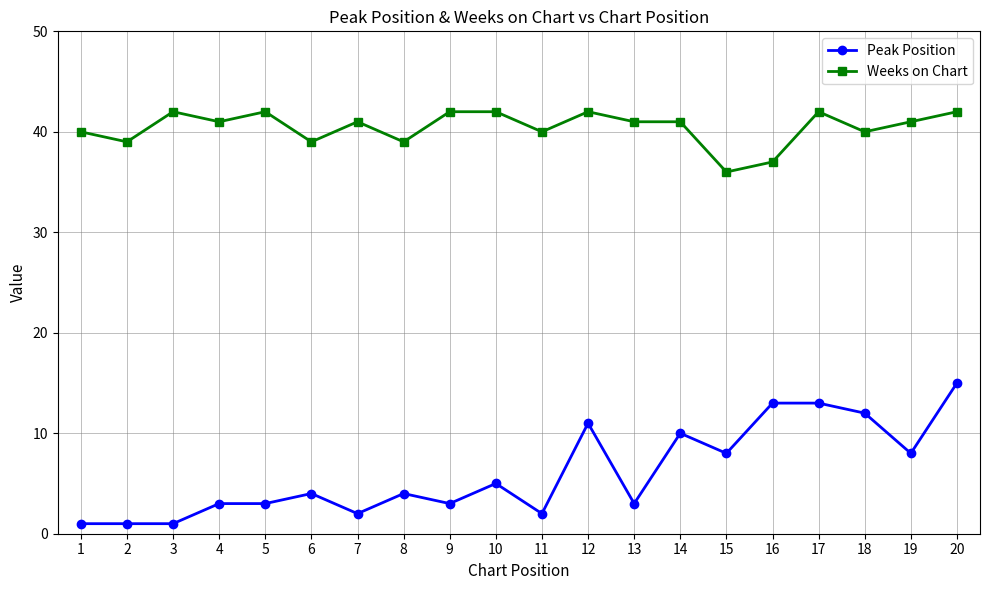

Reading left to right, extract all data points from this chart.

Peak Position: 1	1	1	3	3	4	2	4	3	5	2	11	3	10	8	13	13	12	8	15
Weeks on Chart: 40	39	42	41	42	39	41	39	42	42	40	42	41	41	36	37	42	40	41	42